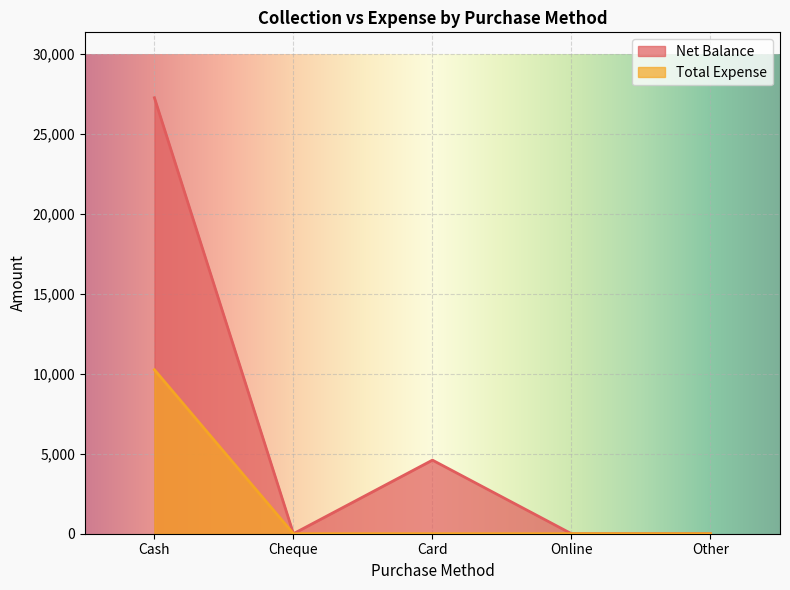

Does the chart display data point markers on the line(s)?

No